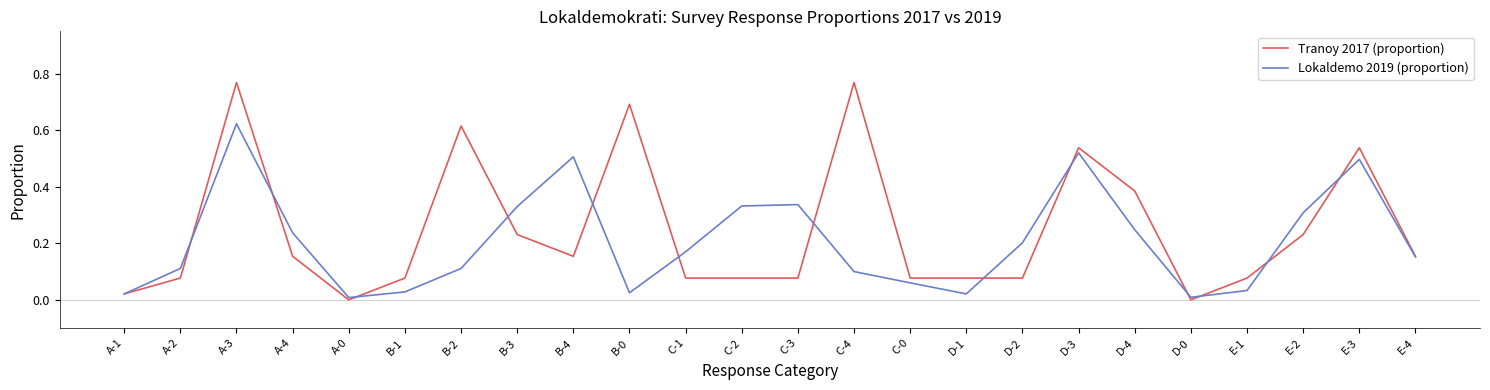

Which series has the widest spread of values?

Tranoy 2017 (proportion)